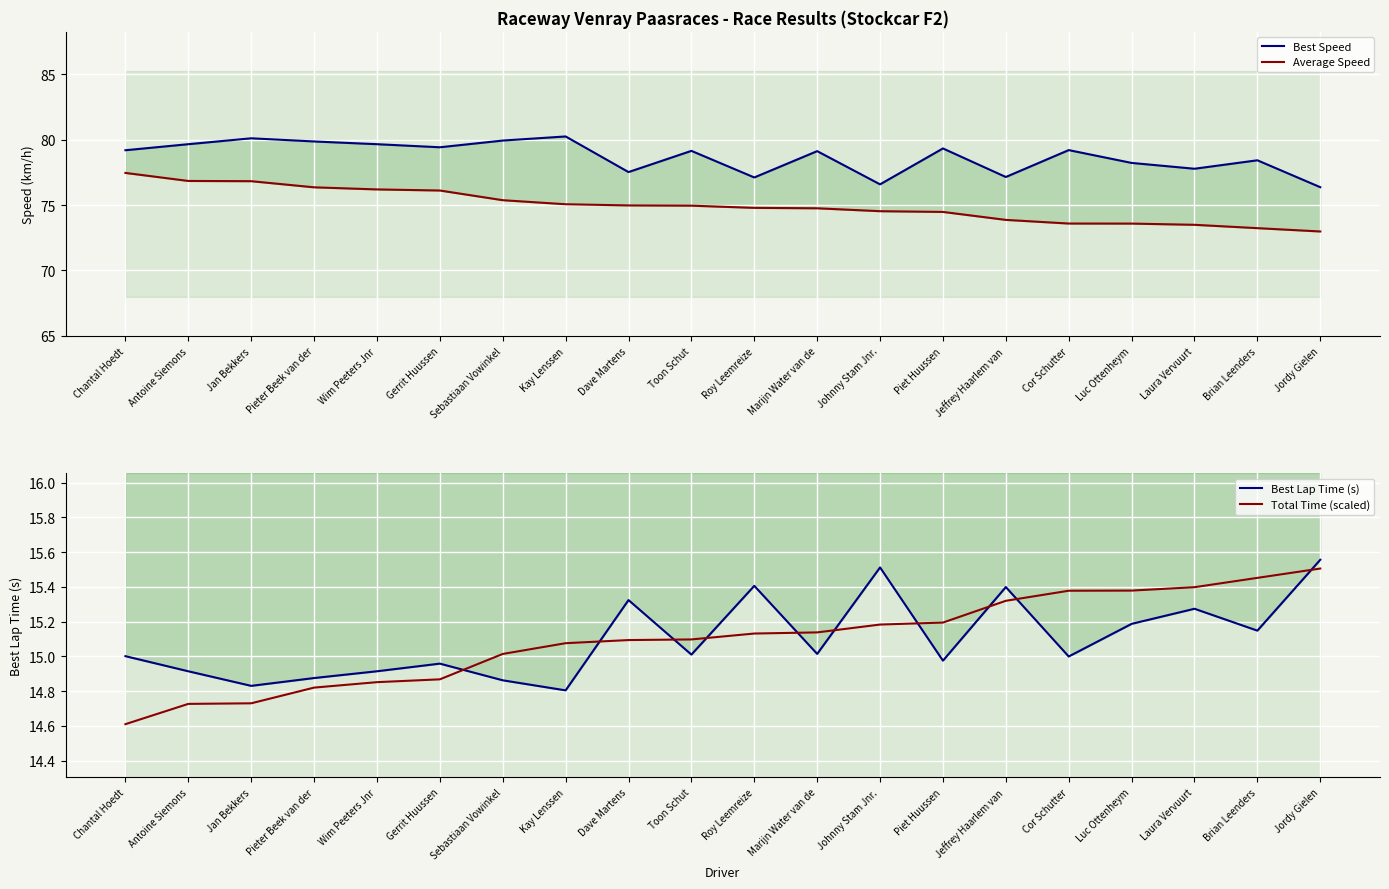

How many interior local valleys does the Best Lap Time (s) series have?

7